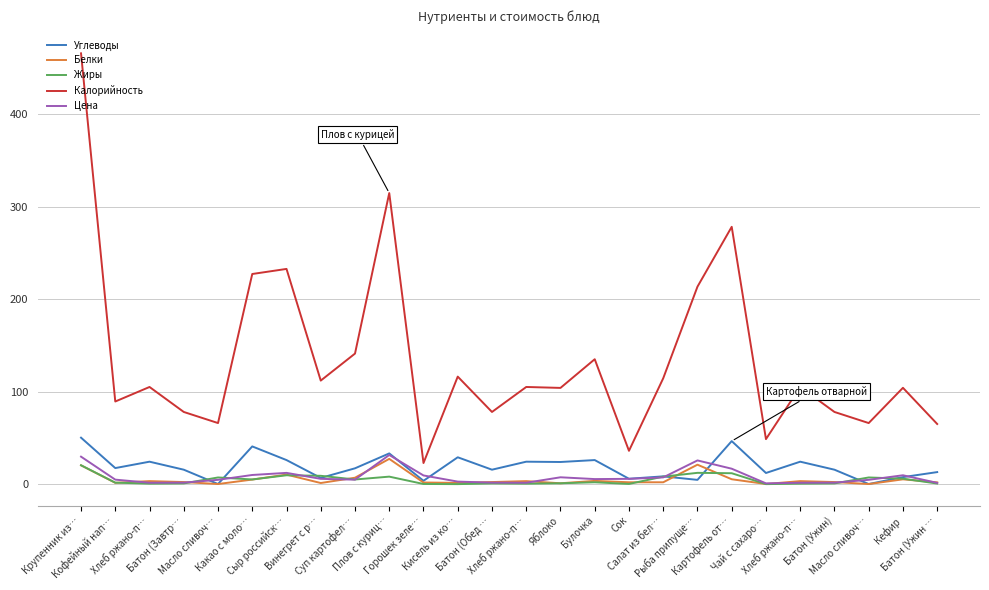

Does the chart display data point markers on the line(s)?

No